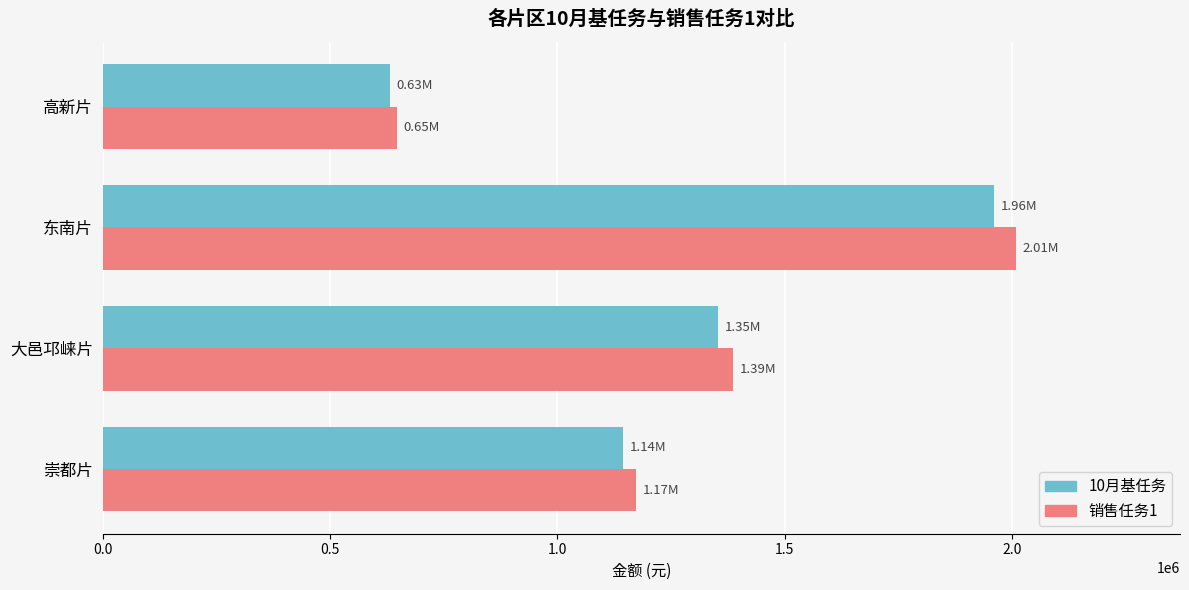

Which series has the largest range (max minus min)?

销售任务1